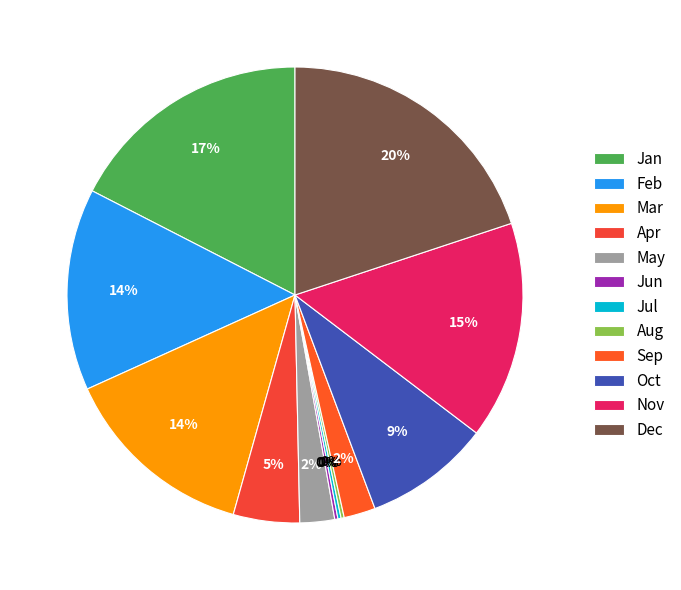

What is the total percentage of Dec and May?

22.4%